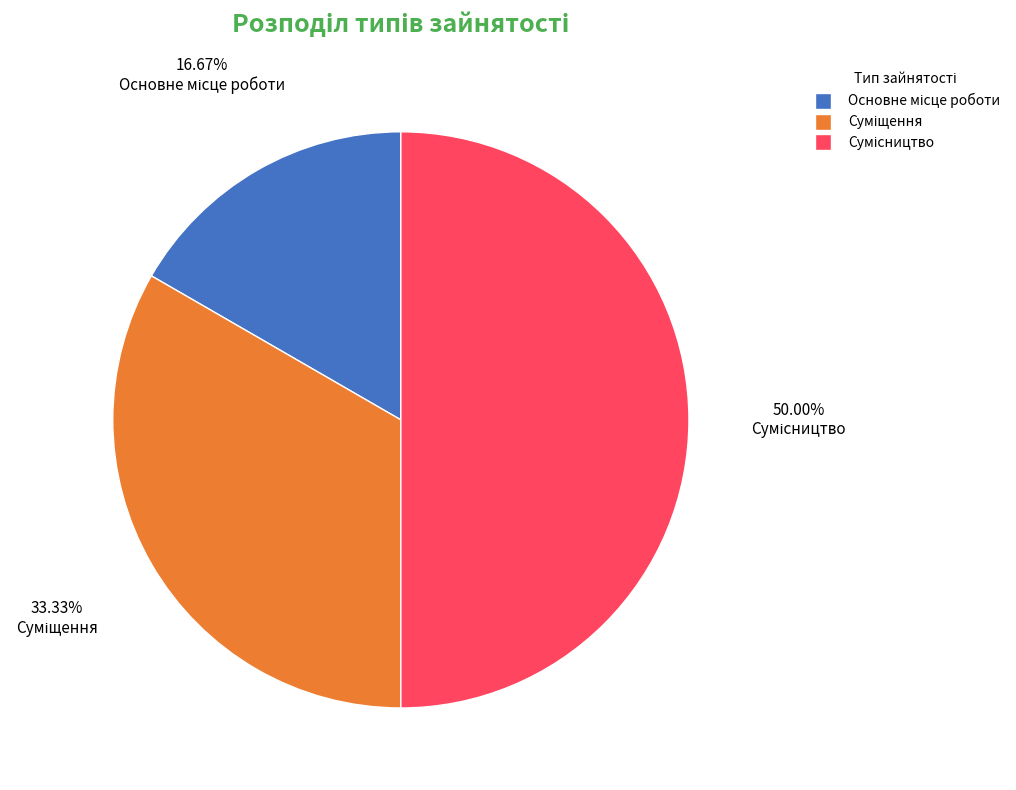

What portion of the pie excludes Суміщення?

66.7%